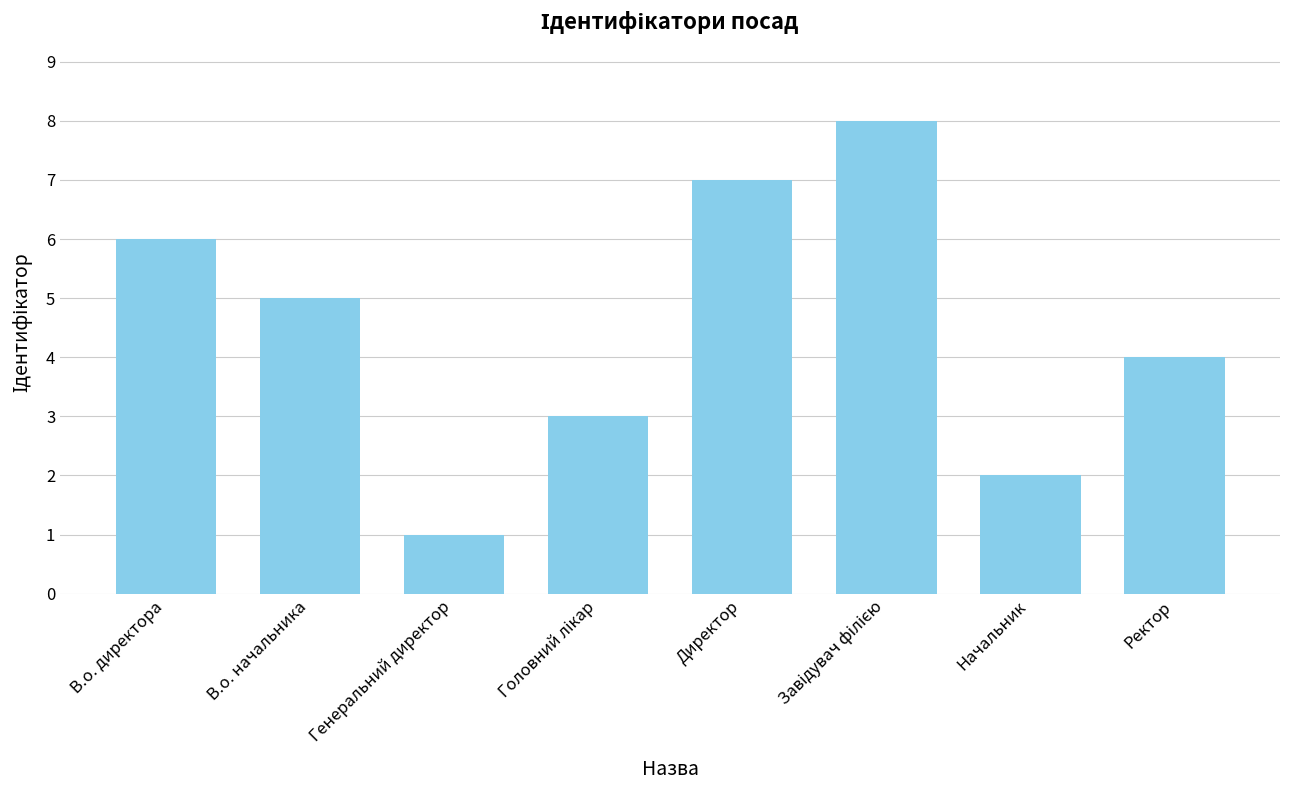

Is it true that the value at Начальник is 4?

False